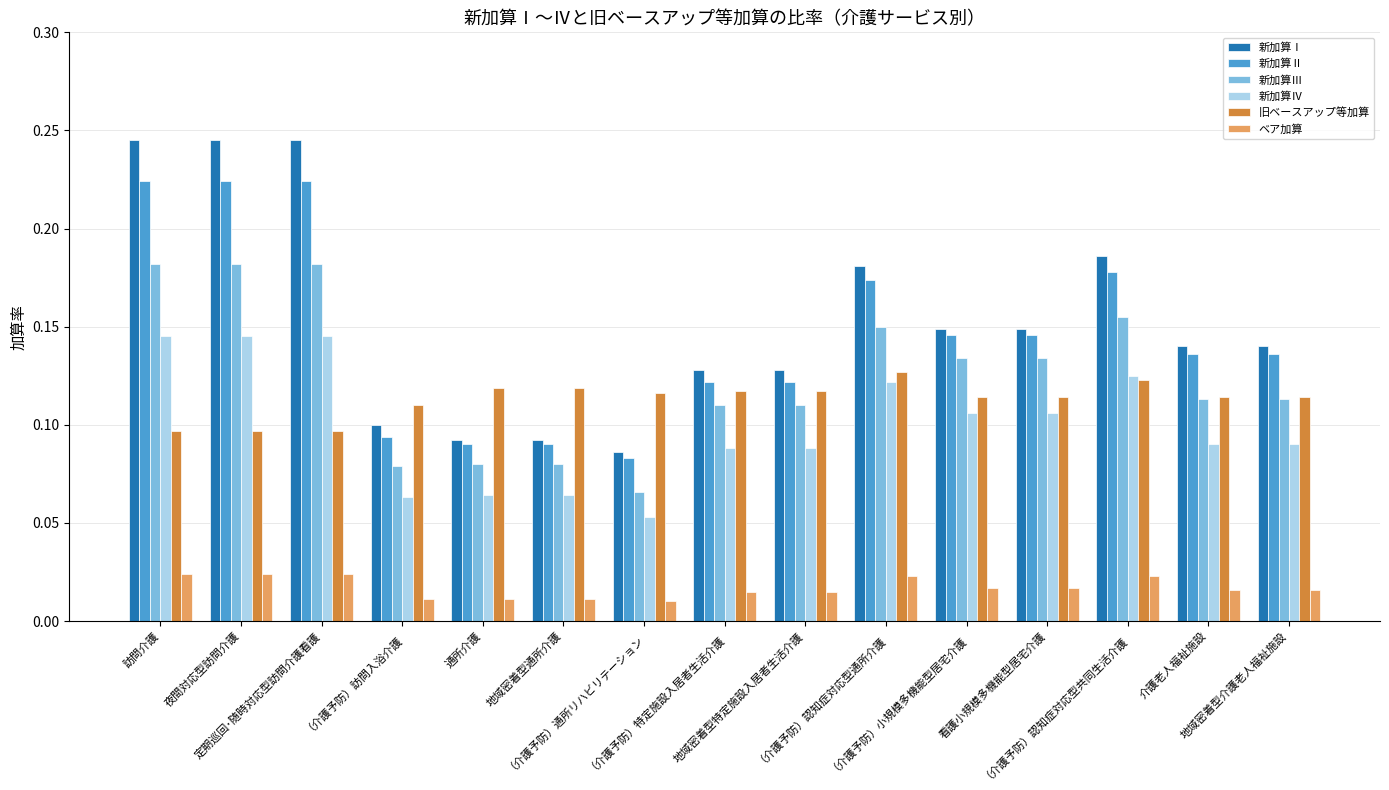

How many 旧ベースアップ等加算 values are between 0 and 1?

15